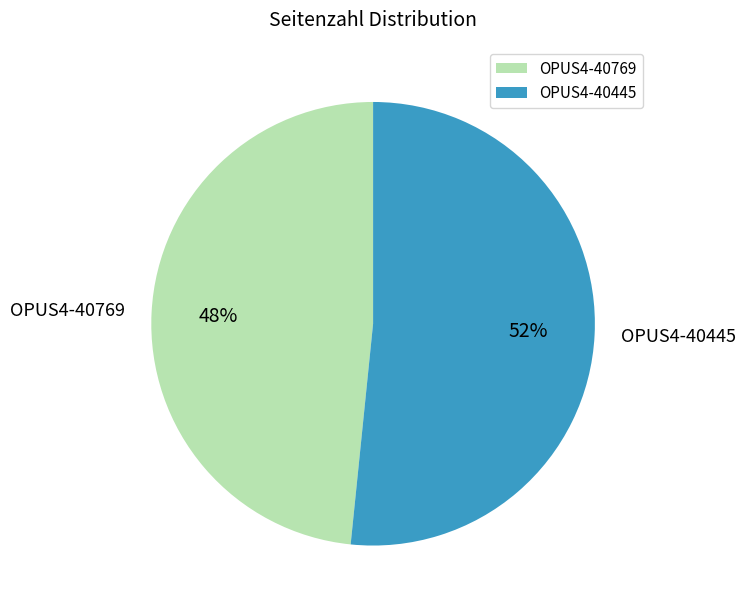

Which slice is the largest?

OPUS4-40445